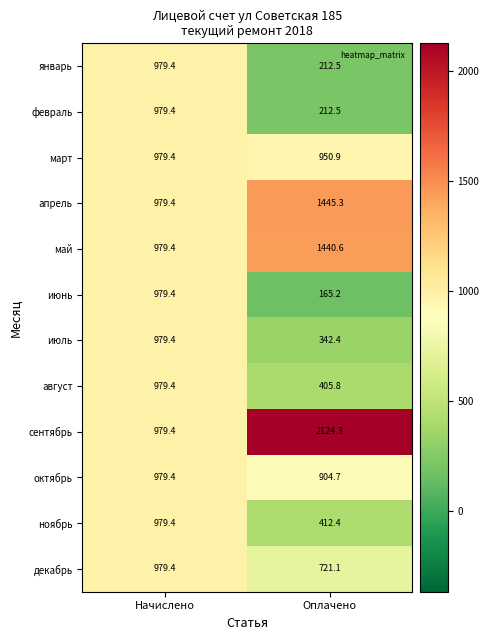

List the labels in order of август value, smallest first.

Оплачено, Начислено